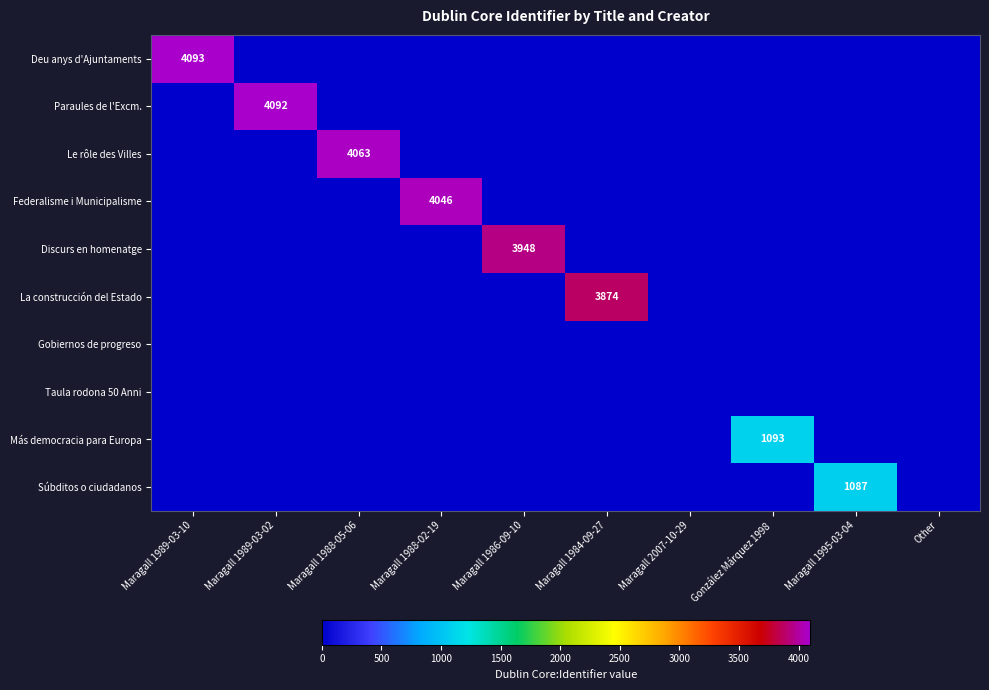

Which series has the largest total across all categories?

Deu anys d'Ajuntaments